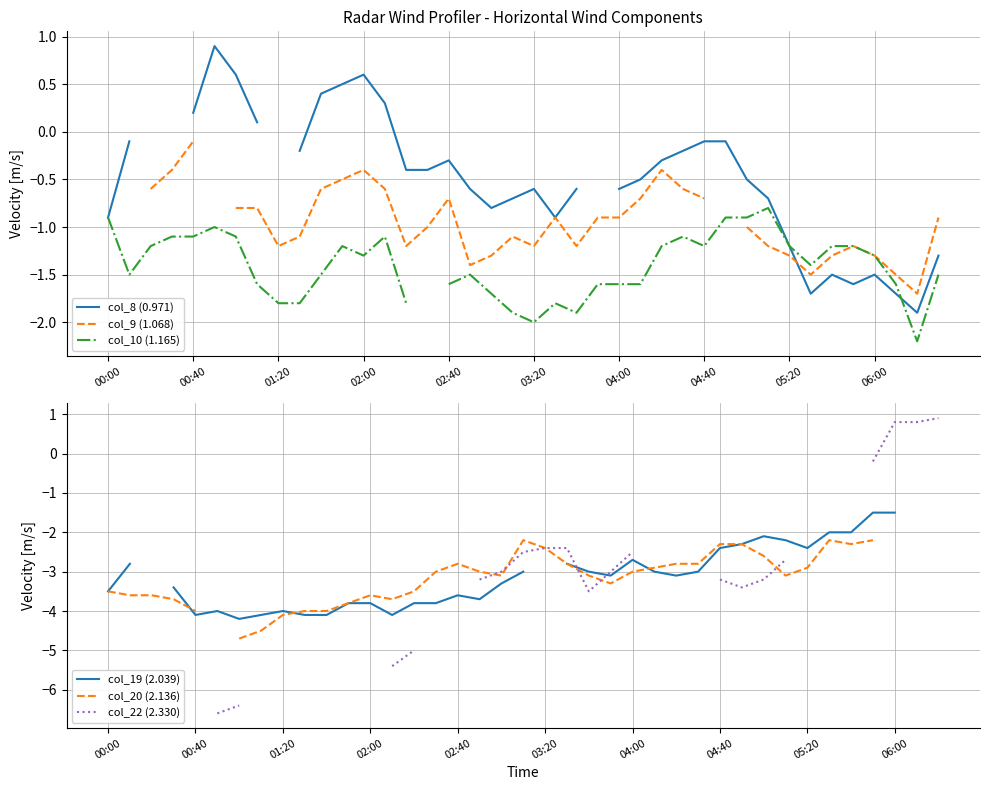

How many times do col_20 (2.136) and col_19 (2.039) cross each other?

3